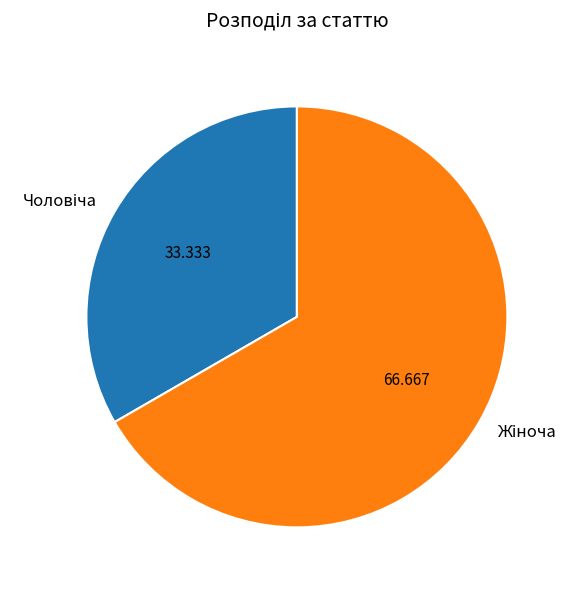

Is there a majority slice in this chart?

Yes